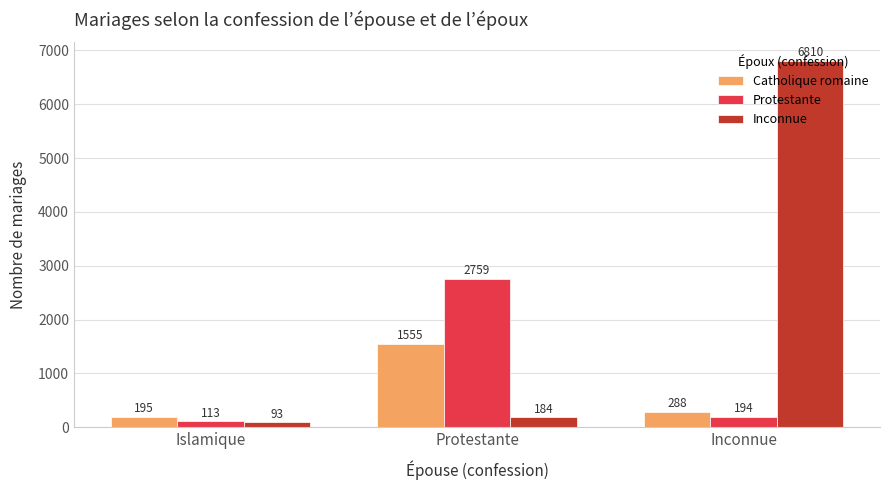

What is the sum of the Inconnue values at Inconnue and Islamique?

6903